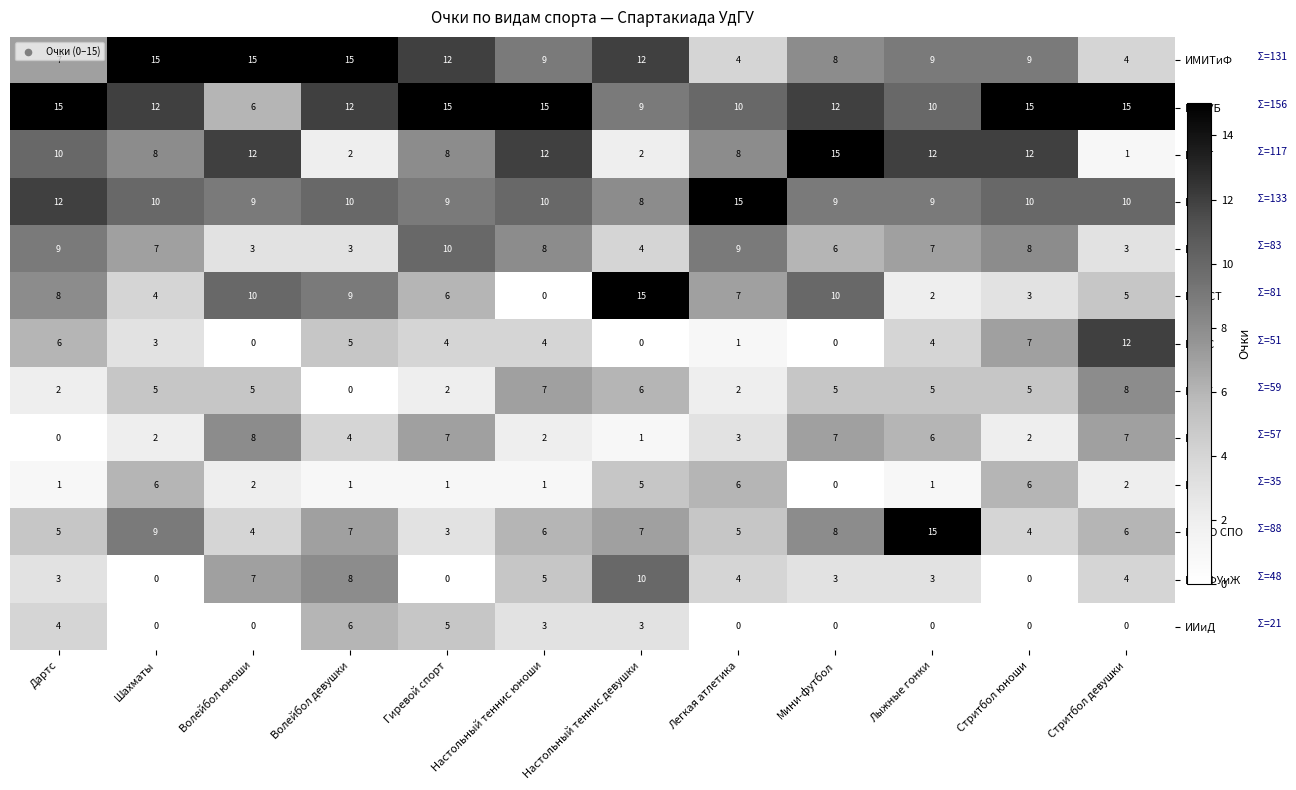

Is the value of ИПСУБ at Мини-футбол greater than the value of ИППСТ at Волейбол девушки?

Yes